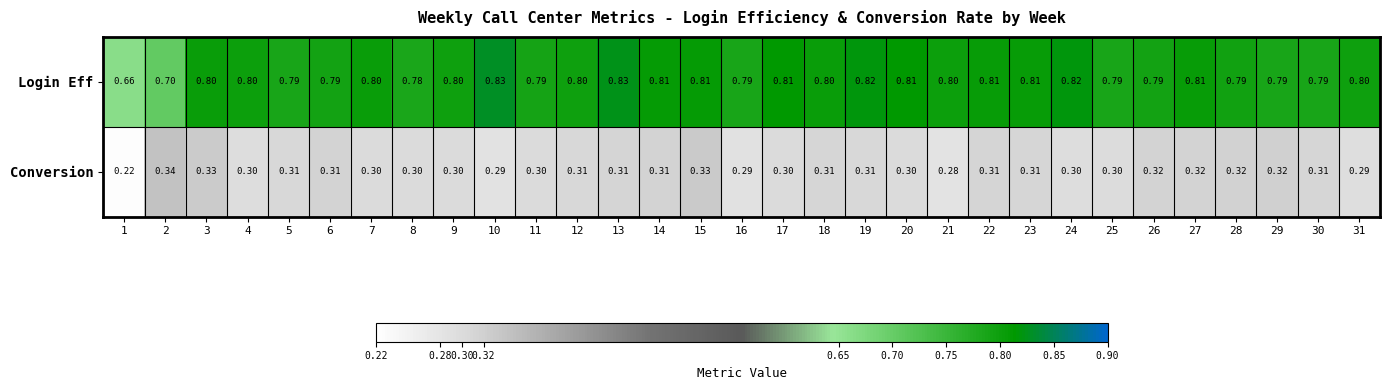

Which series has the largest range (max minus min)?

Login Eff